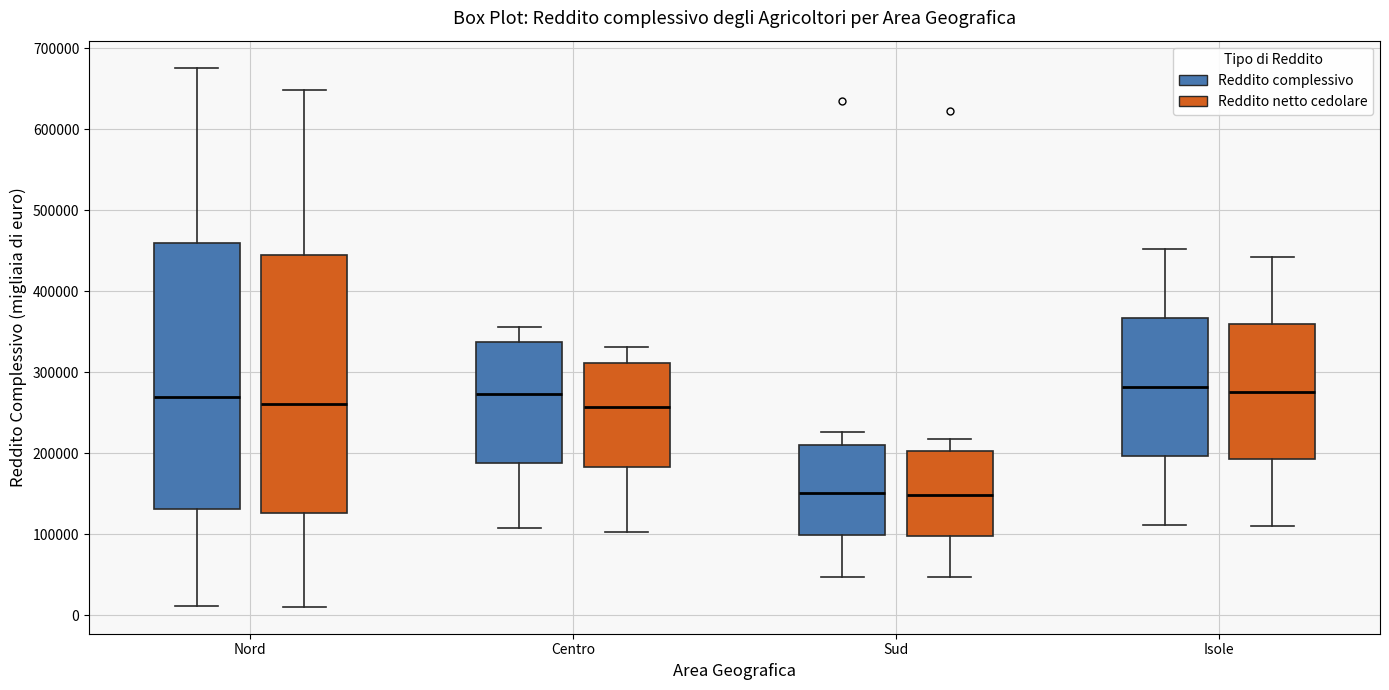

Reading left to right, transcribe this box plot: for each box, give where its median line is, the range the box spans, and where its two whiskers end, as read against the y-axis. The values are not printed on the chart, so give them approximately, as read against the axis.

Nord (Reddito complessivo): median 270000, box 130000 to 460000, whiskers 10000 to 680000
Nord (Reddito netto cedolare): median 260000, box 130000 to 440000, whiskers 10000 to 650000
Centro (Reddito complessivo): median 270000, box 190000 to 340000, whiskers 110000 to 360000
Centro (Reddito netto cedolare): median 260000, box 180000 to 310000, whiskers 100000 to 330000
Sud (Reddito complessivo): median 150000, box 100000 to 210000, whiskers 50000 to 230000
Sud (Reddito netto cedolare): median 150000, box 100000 to 200000, whiskers 50000 to 220000
Isole (Reddito complessivo): median 280000, box 200000 to 370000, whiskers 110000 to 450000
Isole (Reddito netto cedolare): median 280000, box 190000 to 360000, whiskers 110000 to 440000